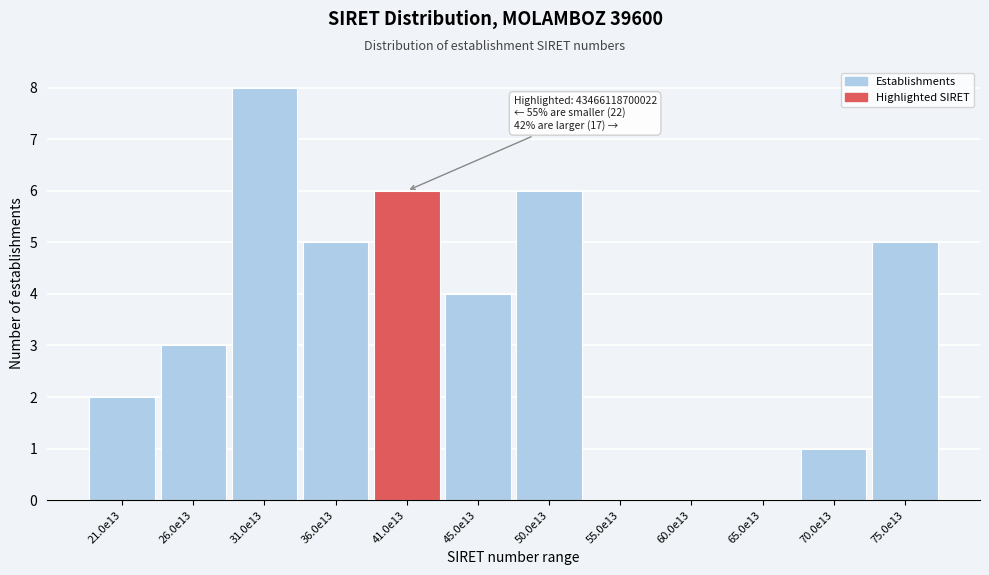

Reading left to right, list all the values displayed in this chart.

21.0e13=2	26.0e13=3	31.0e13=8	36.0e13=5	41.0e13=6	45.0e13=4	50.0e13=6	55.0e13=0	60.0e13=0	65.0e13=0	70.0e13=1	75.0e13=5